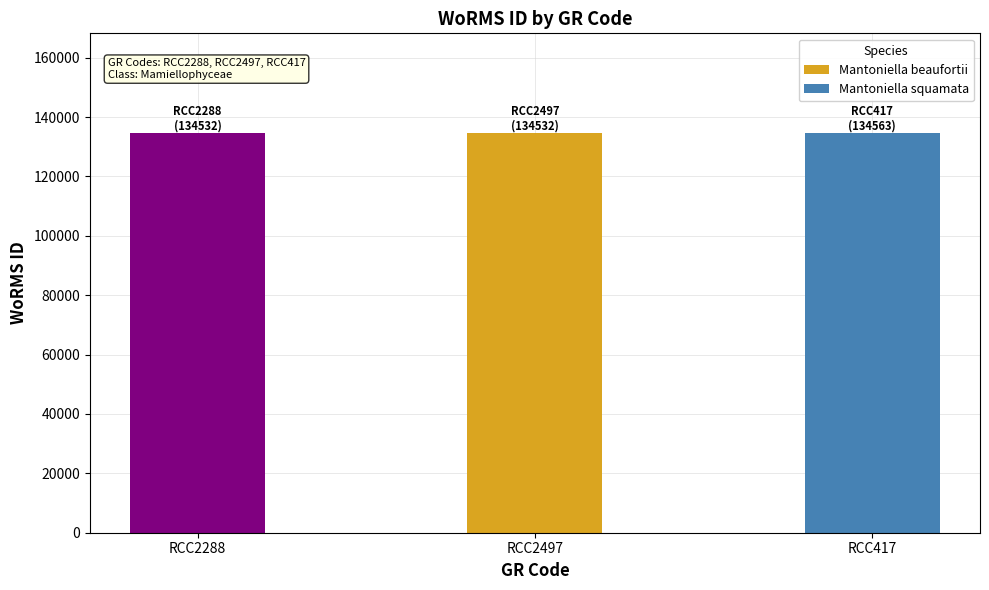

What is the label of the 2nd bar from the right?

RCC2497